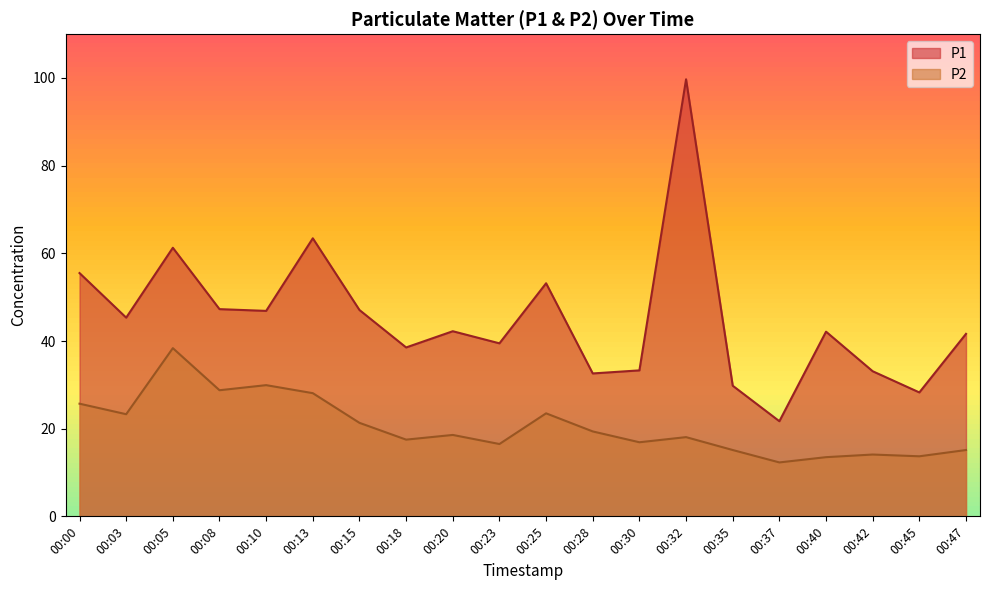

What is the minimum value for P2?

12.3